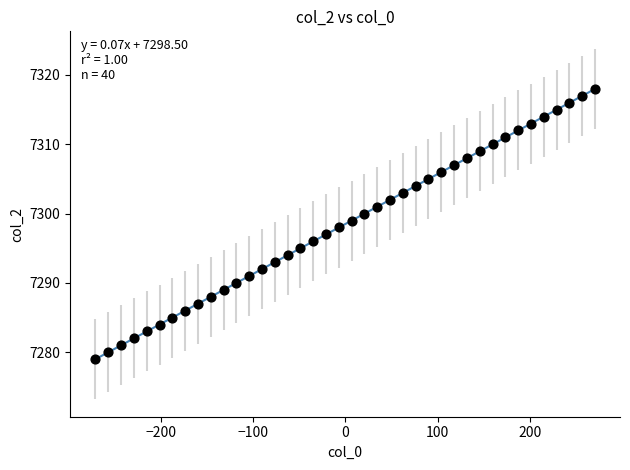

What is the range of Y values (max minus min)?

39